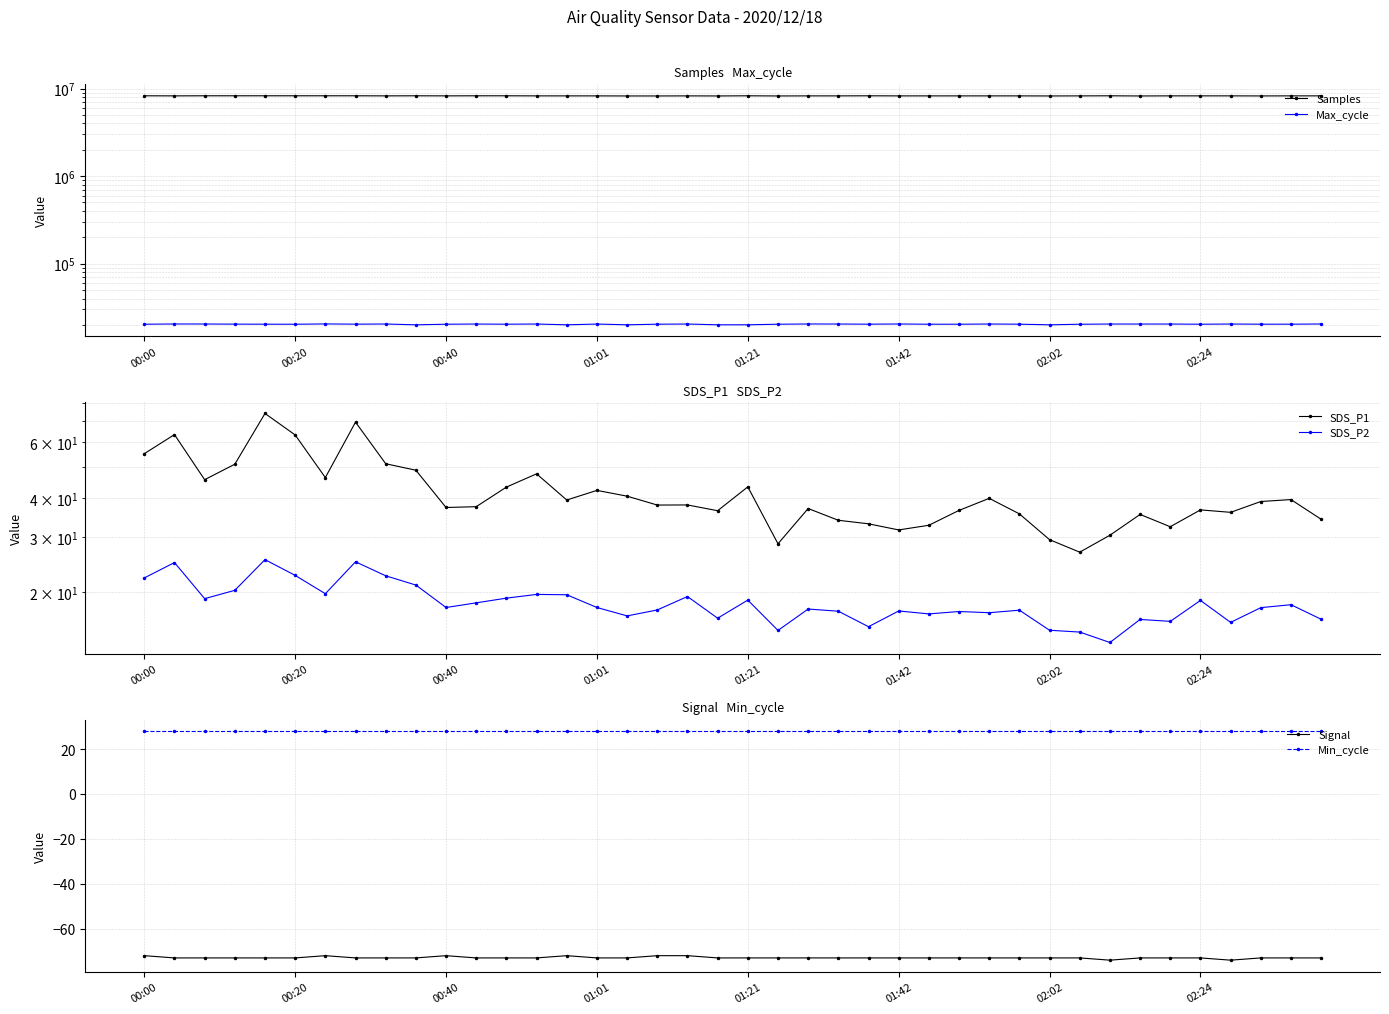

What is the total value across all series at 24?

8276152.6